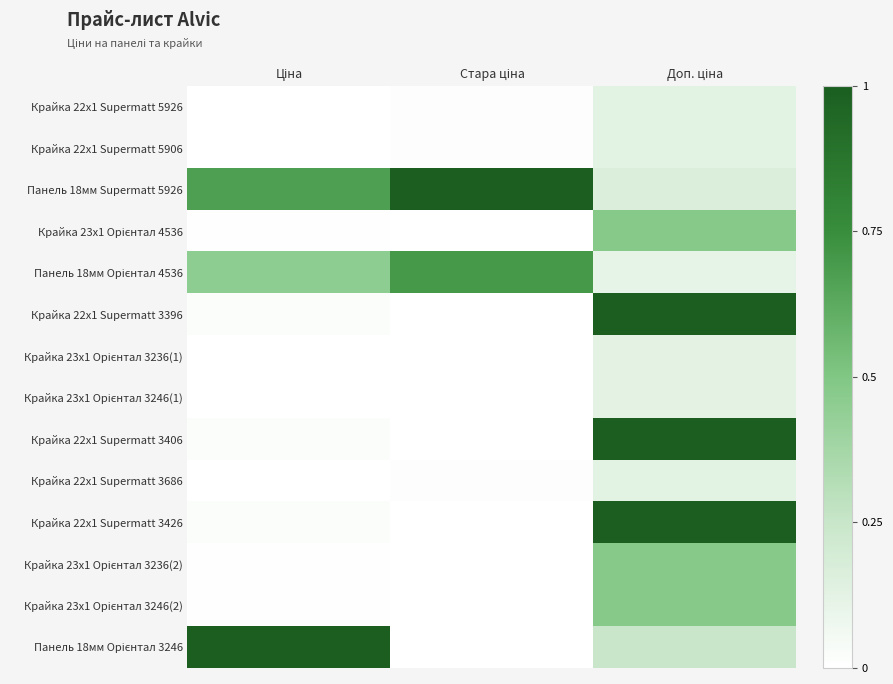

At how many categories does at least one series exceed 0?

3